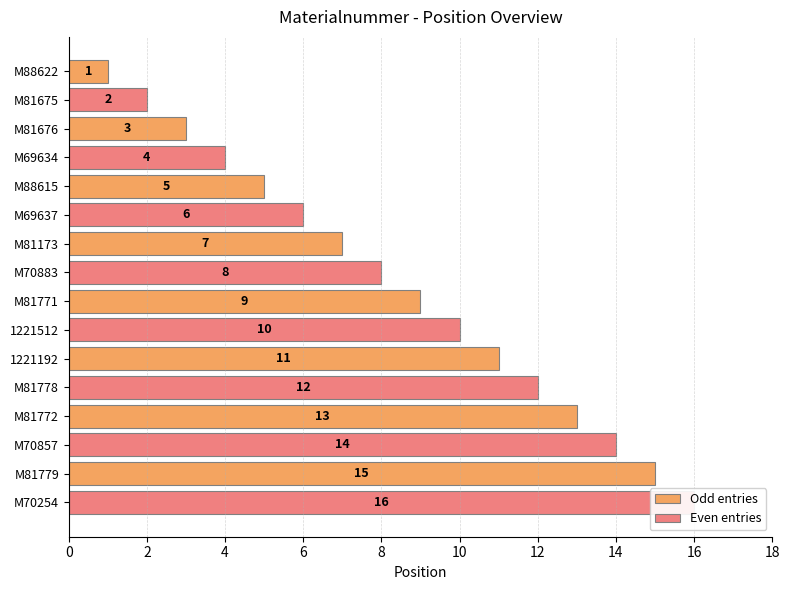

What is the sum of all Even entries values?

72